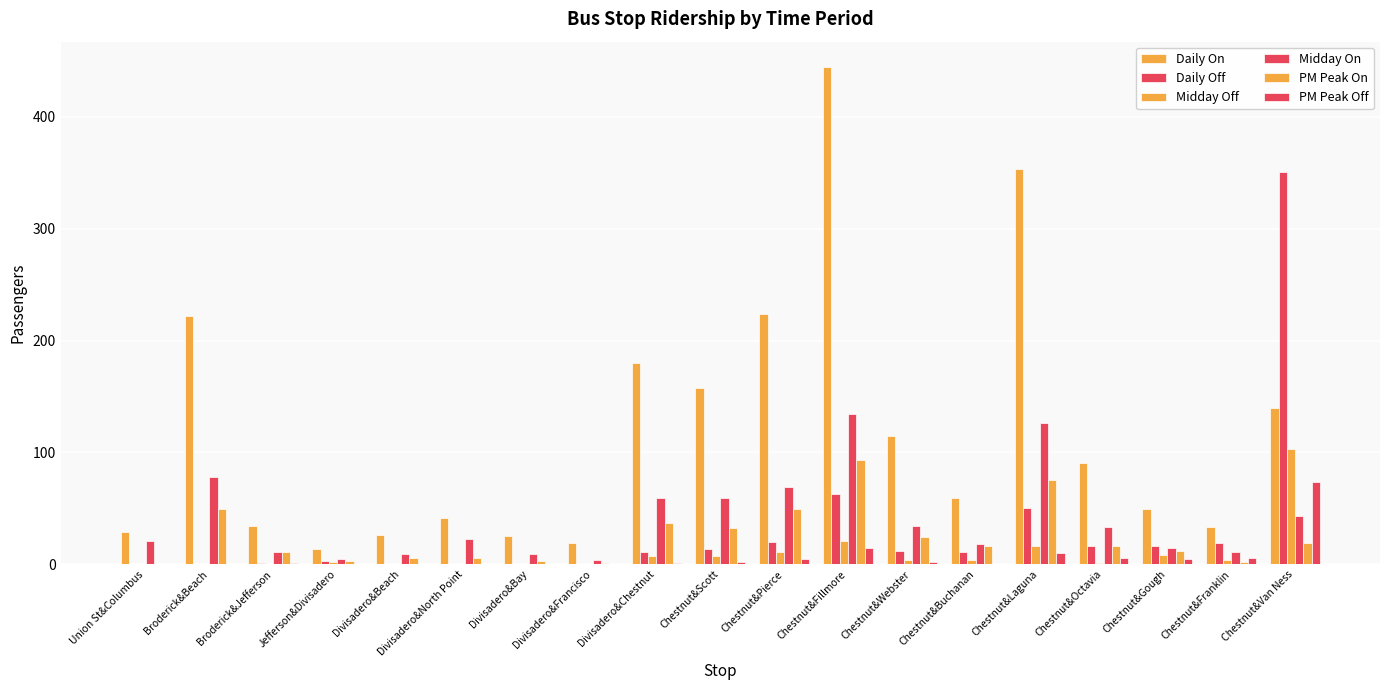

The value of PM Peak Off at Chestnut&Pierce is 5. True or false?

True